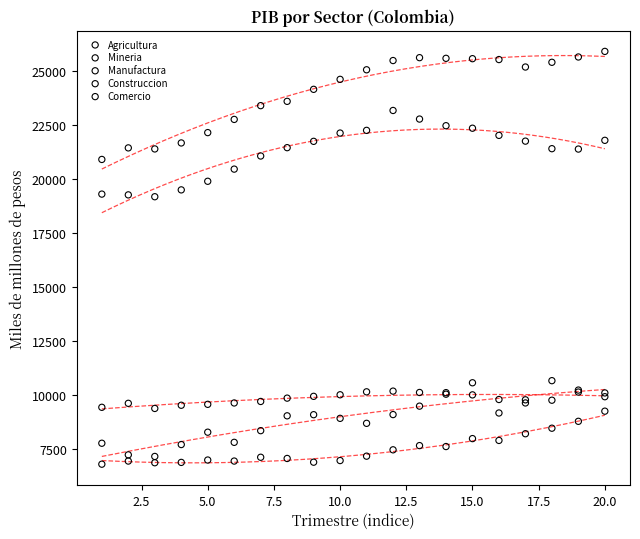

Which series contains the highest Y value?

Comercio